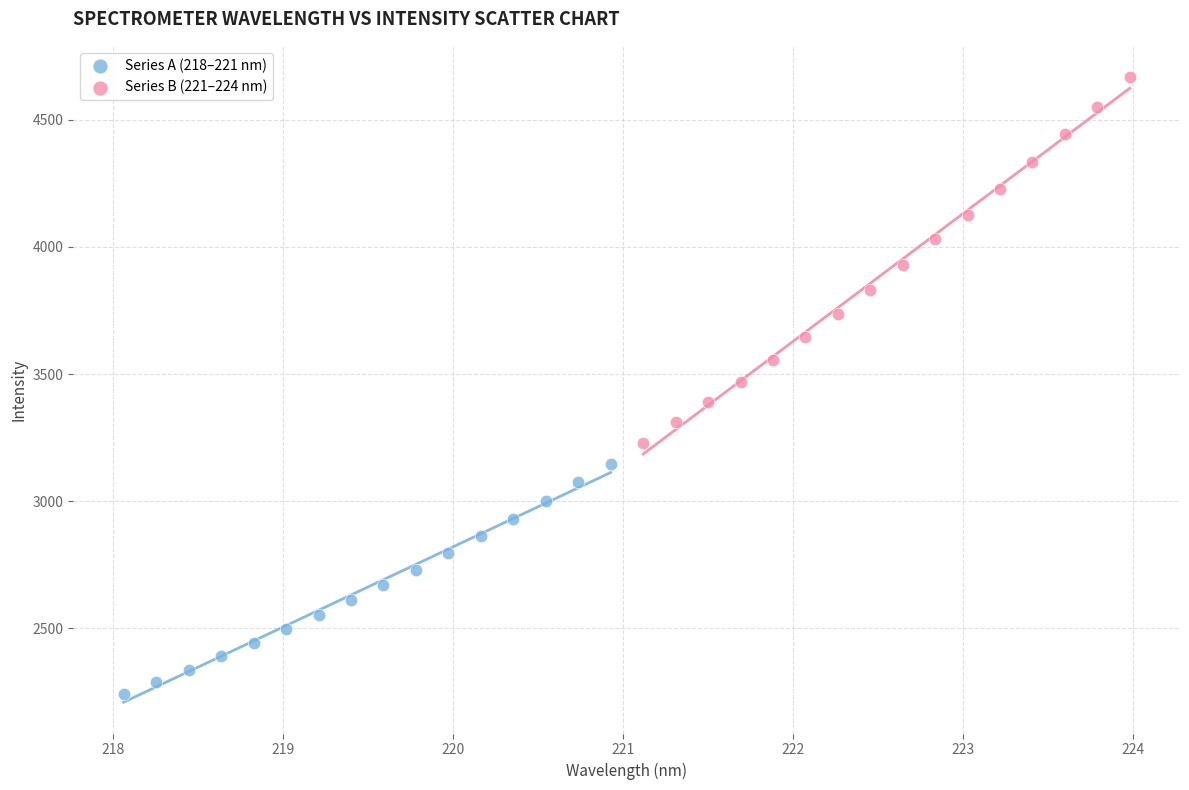

Which series reaches the maximum Y coordinate?

Series B (221–224 nm)